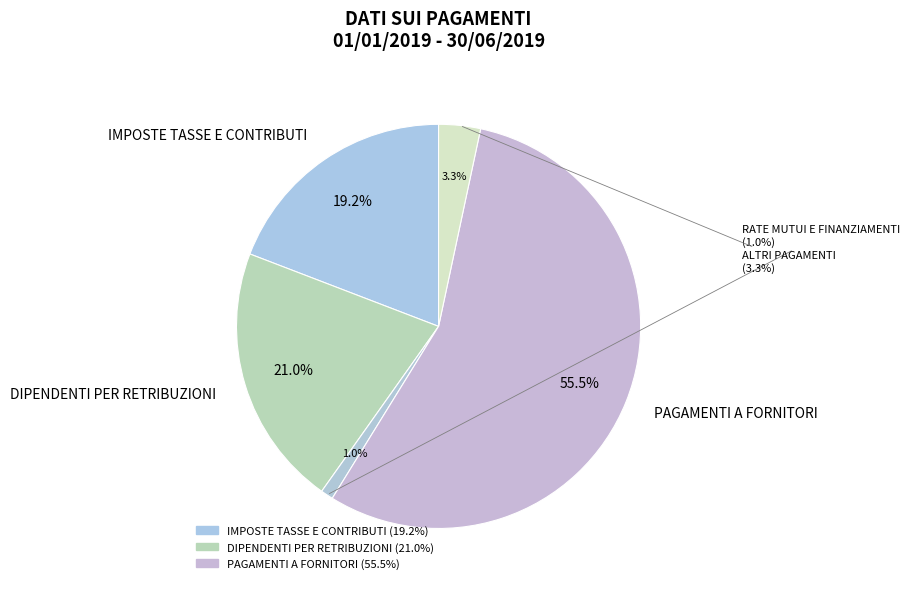

What percentage do PAGAMENTI A FORNITORI and RATE MUTUI E FINANZIAMENTI together represent?

56.5%